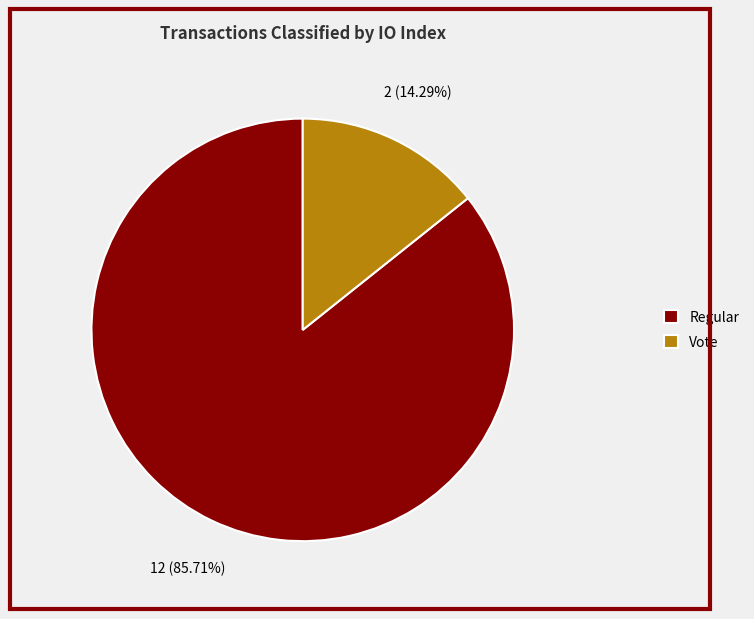

Combined, do Vote and Regular account for over 50%?

Yes